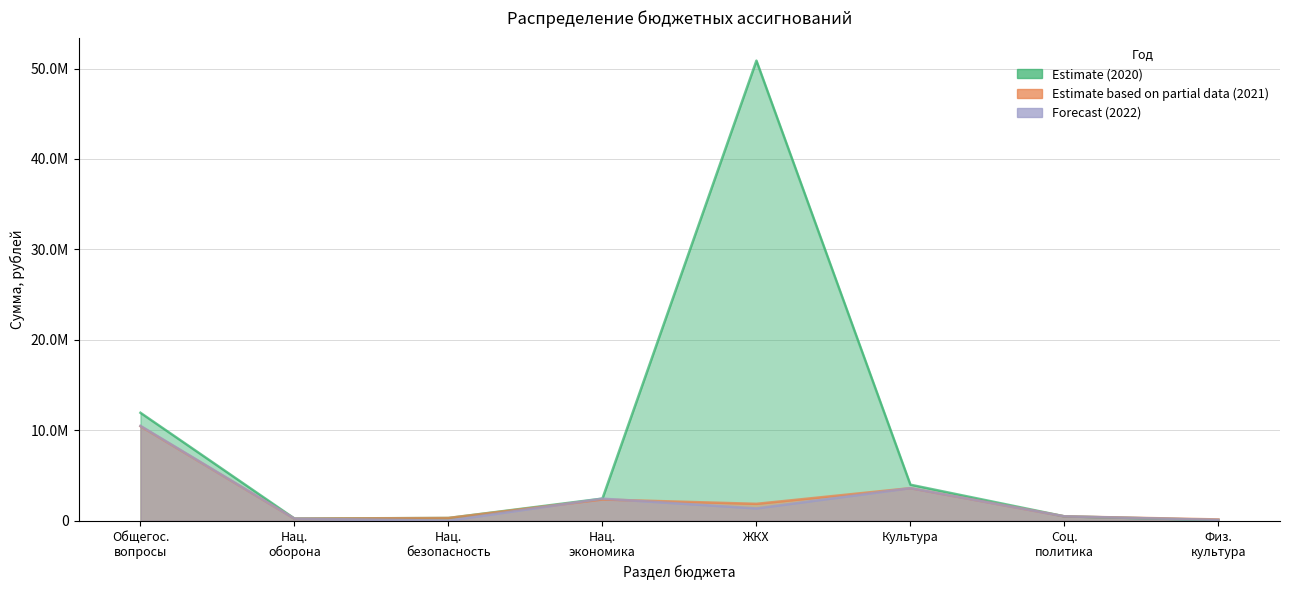

True or false: 2022 and 2020 intersect in this chart.

False